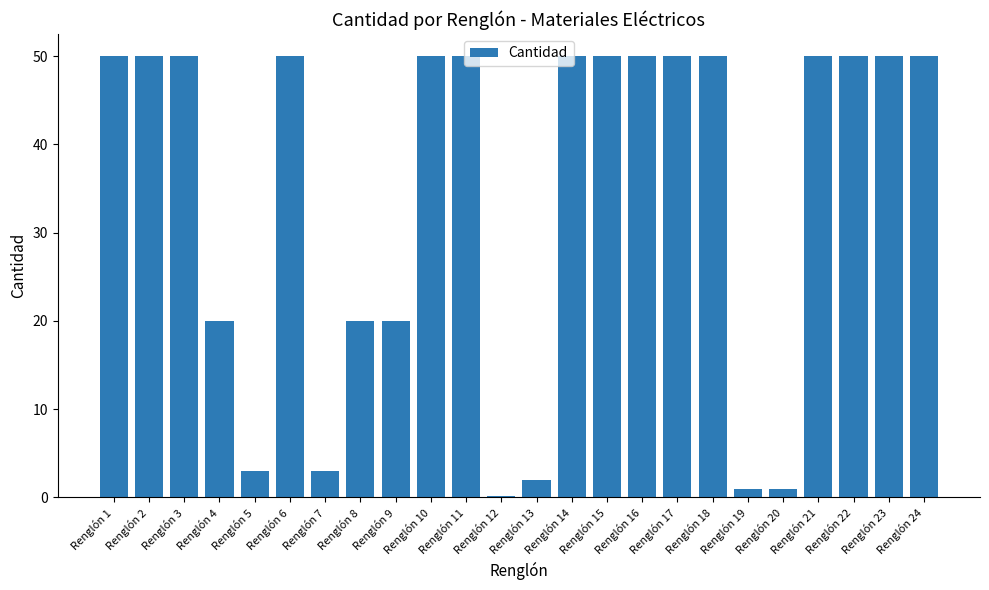

Reading left to right, transcribe all the data shown in this chart.

50.0	50.0	50.0	20.0	3.0	50.0	3.0	20.0	20.0	50.0	50.0	0.2	2.0	50.0	50.0	50.0	50.0	50.0	1.0	1.0	50.0	50.0	50.0	50.0